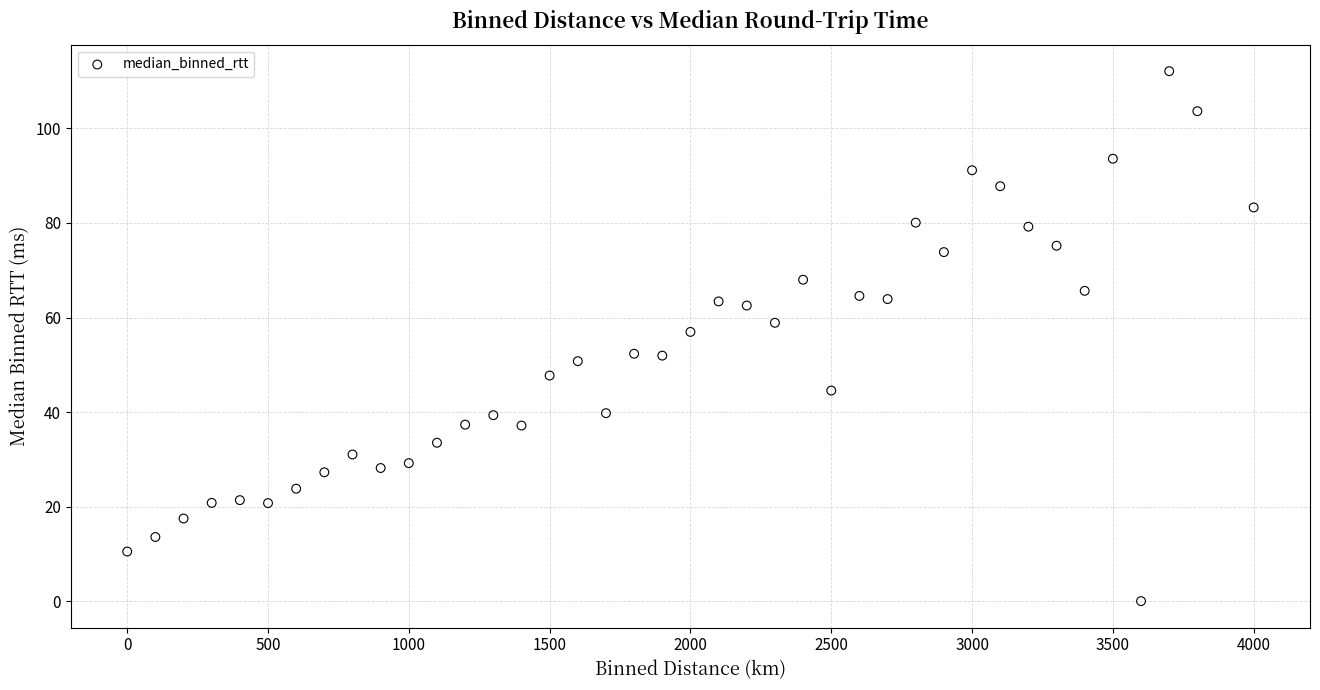

What is the range of Y values (max minus min)?

112.1